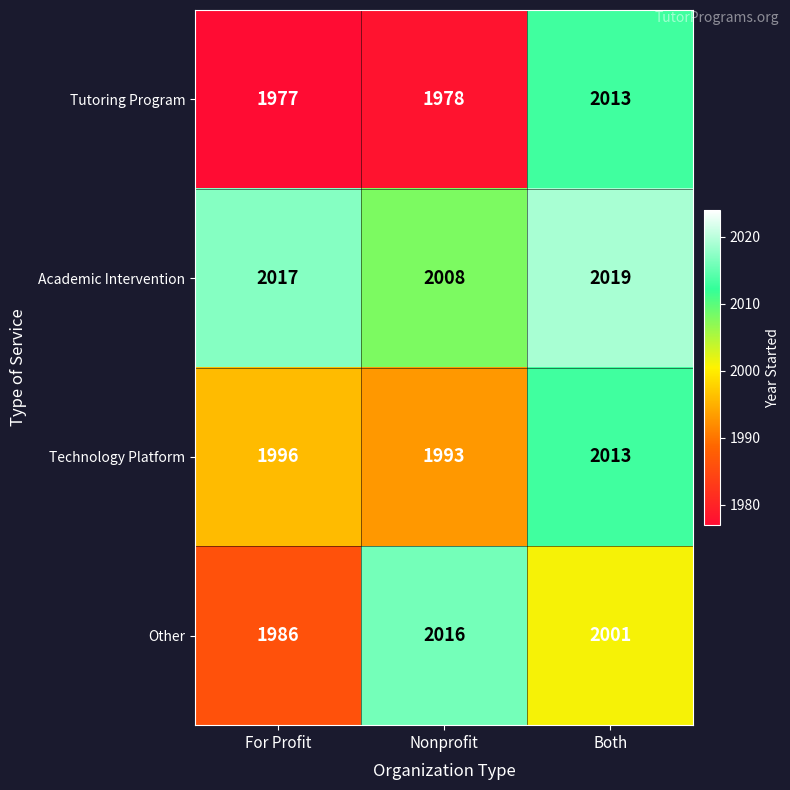

At which category is the sum across all series the highest?

Both